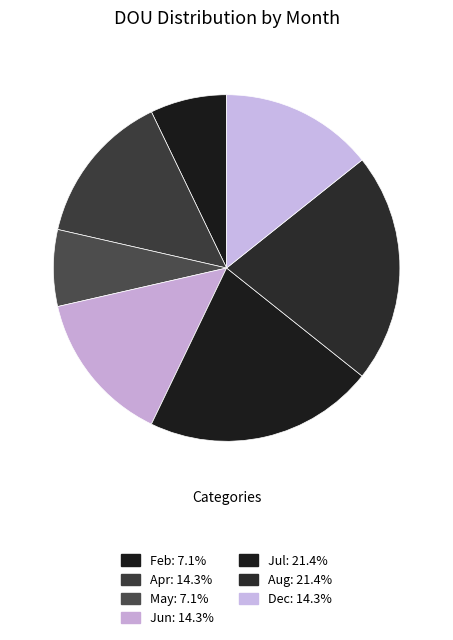

Count the number of slices in the pie.

7